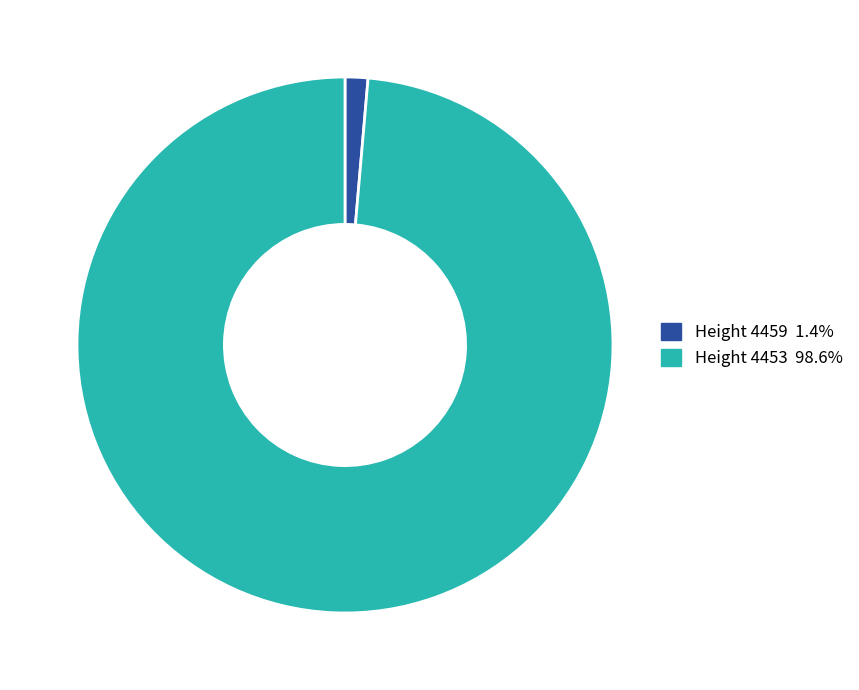

Is there a majority slice in this chart?

Yes